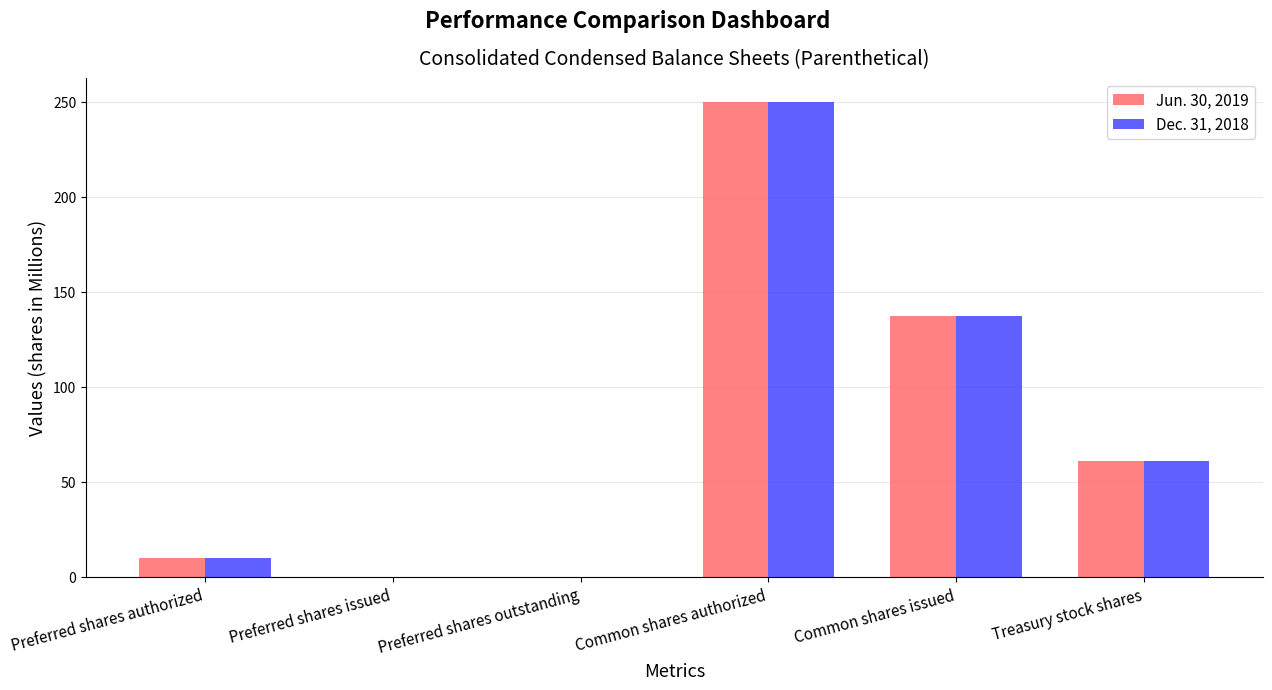

The value of Dec. 31, 2018 at Treasury stock shares is 61. True or false?

True